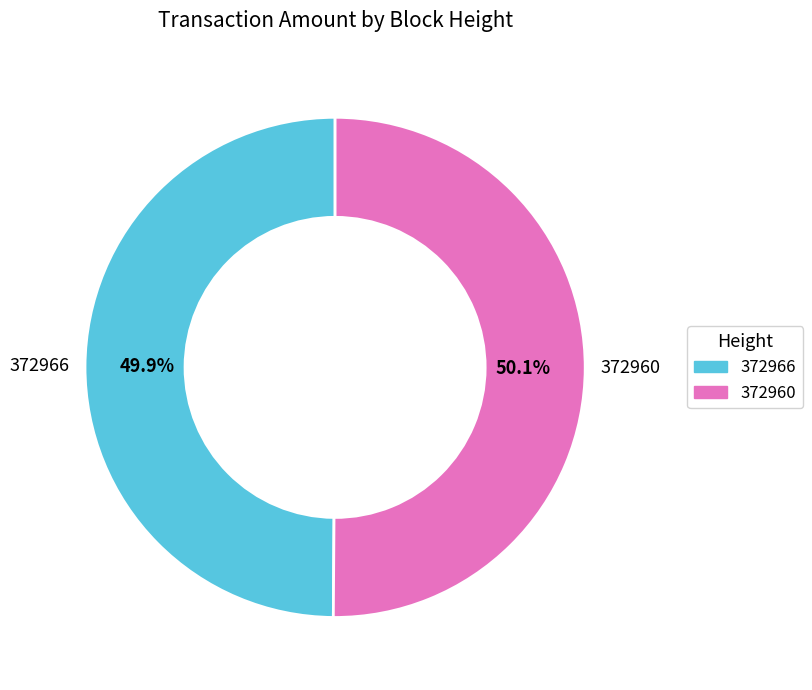

Is there any slice that represents more than half of the pie?

Yes